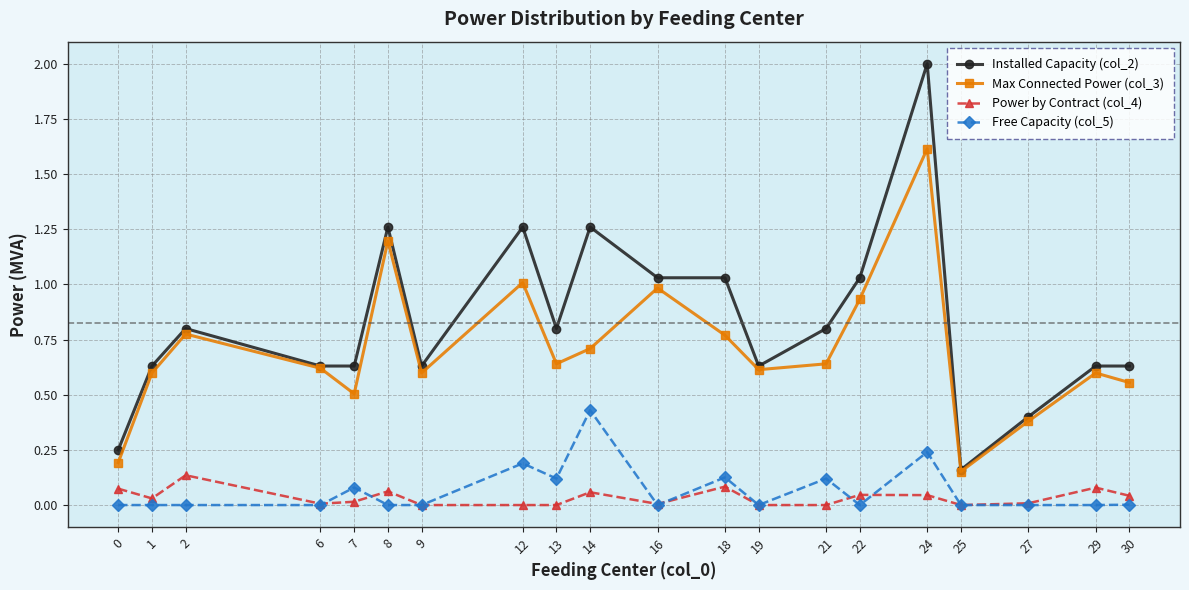

Rank the series by their maximum value, from lowest to highest.

Power by Contract (col_4), Free Capacity (col_5), Max Connected Power (col_3), Installed Capacity (col_2)